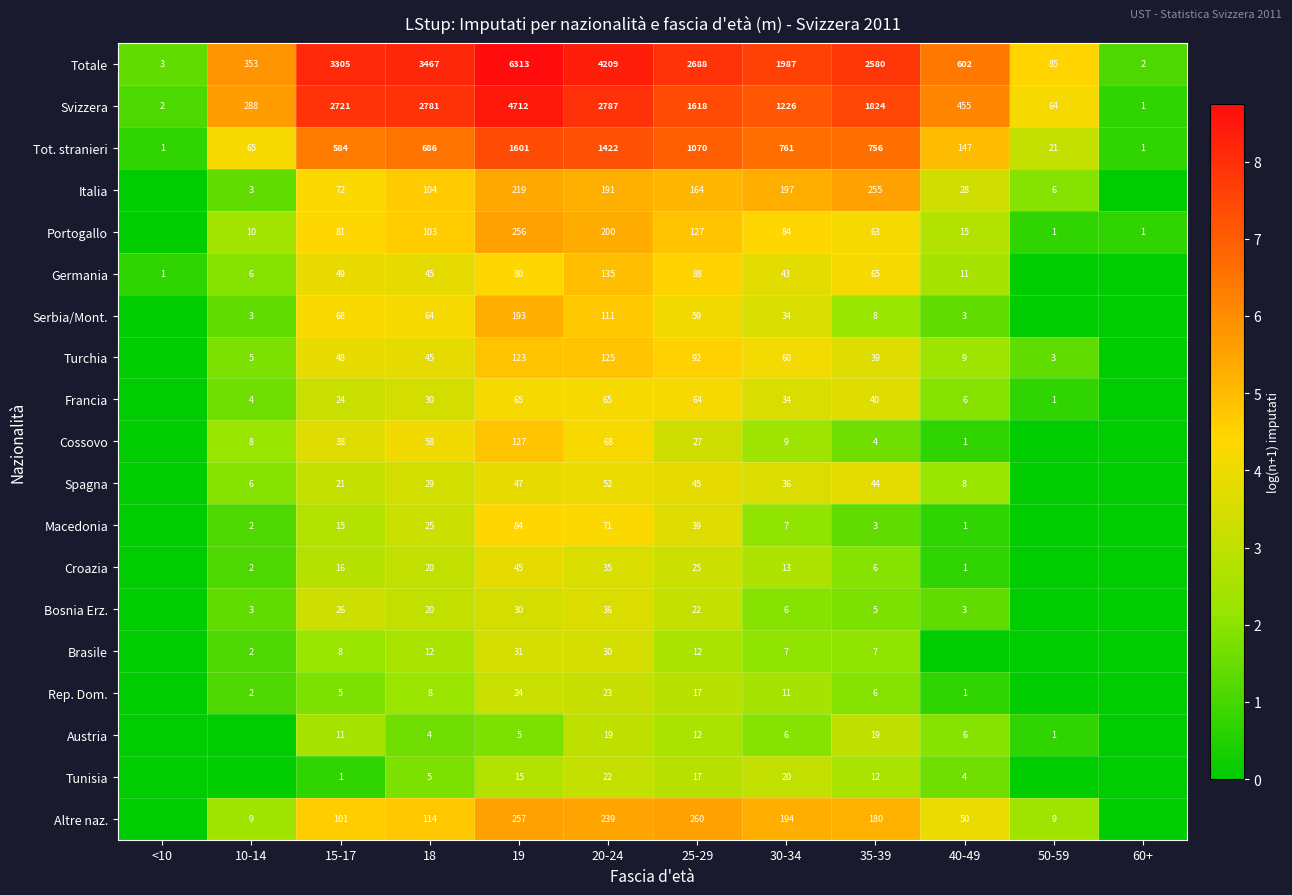

Is it true that Svizzera equals 1618 at 25-29?

True